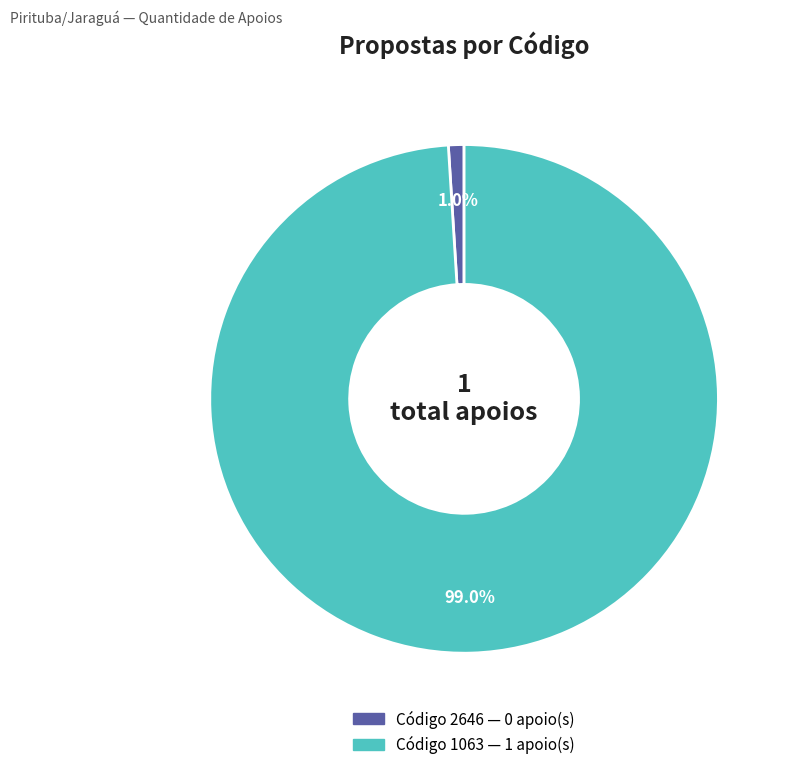

Is there any slice that represents more than half of the pie?

Yes